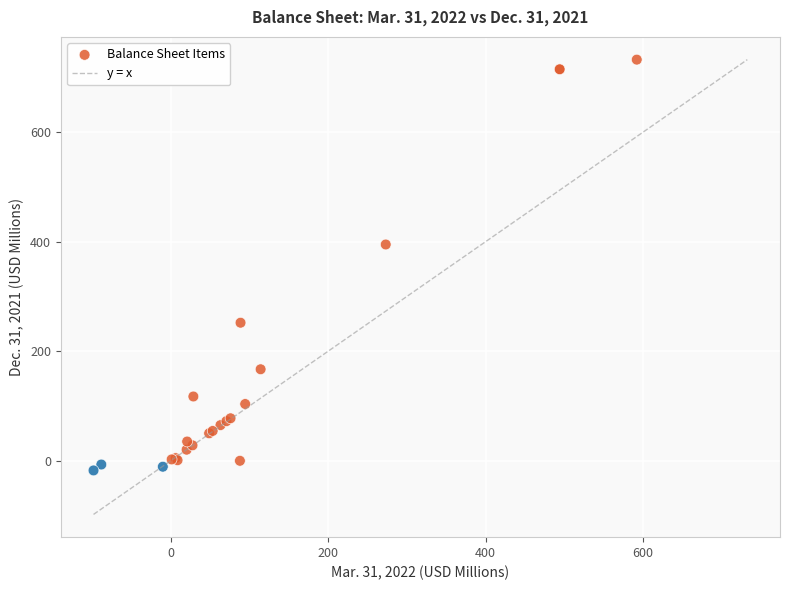

What Y value in the scatter plot is closest to 357?

394.9